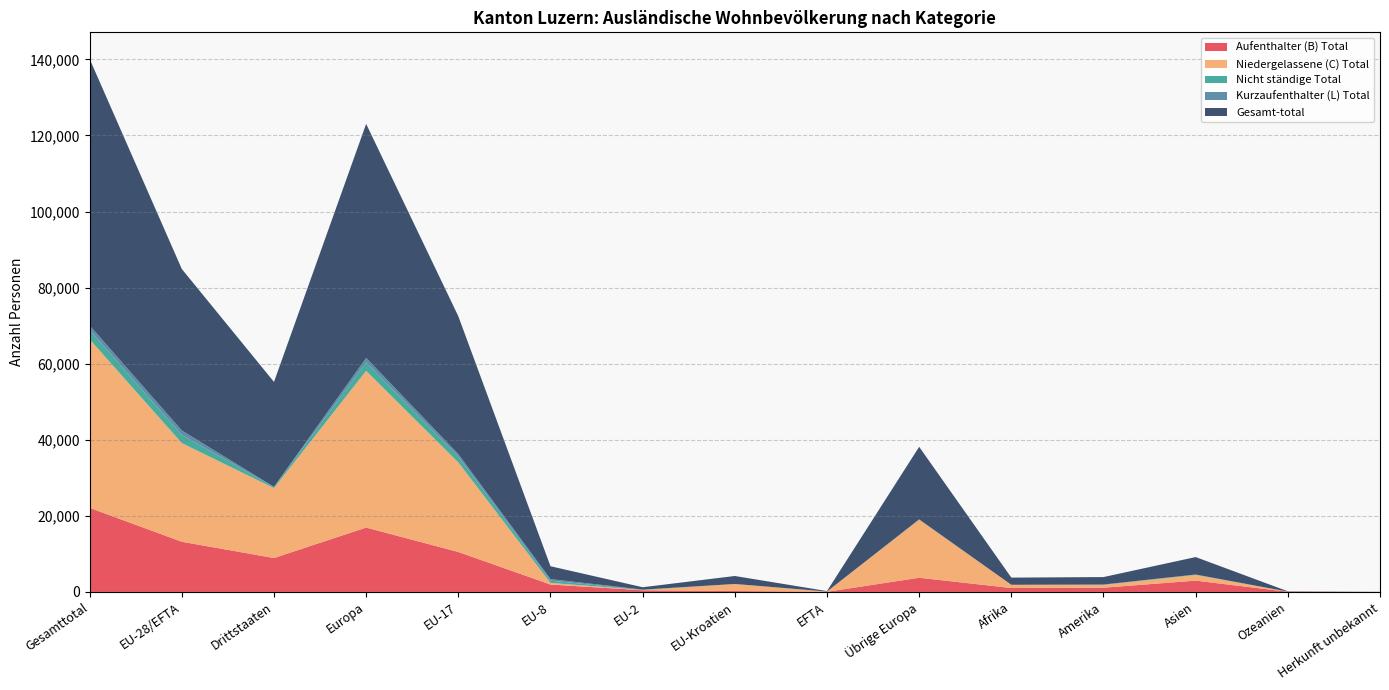

Reading right to left, transcribe all the data shown in this chart.

Aufenthalter (B) Total: 9	54	2970	1121	1030	3734	42	249	444	1952	10504	16925	8918	13191	22109
Niedergelassene (C) Total: 8	32	1498	718	850	15270	62	1839	62	426	23549	41208	18376	25938	44314
Nicht ständige Total: 0	0	101	94	4	59	6	8	71	591	1495	2230	258	2171	2429
Kurzaufenthalter (L) Total: 0	0	17	23	1	15	3	1	42	410	693	1164	56	1149	1205
Gesamt-total: 17	86	4586	1956	1885	19078	113	2097	619	3379	36241	61527	27608	42449	70057